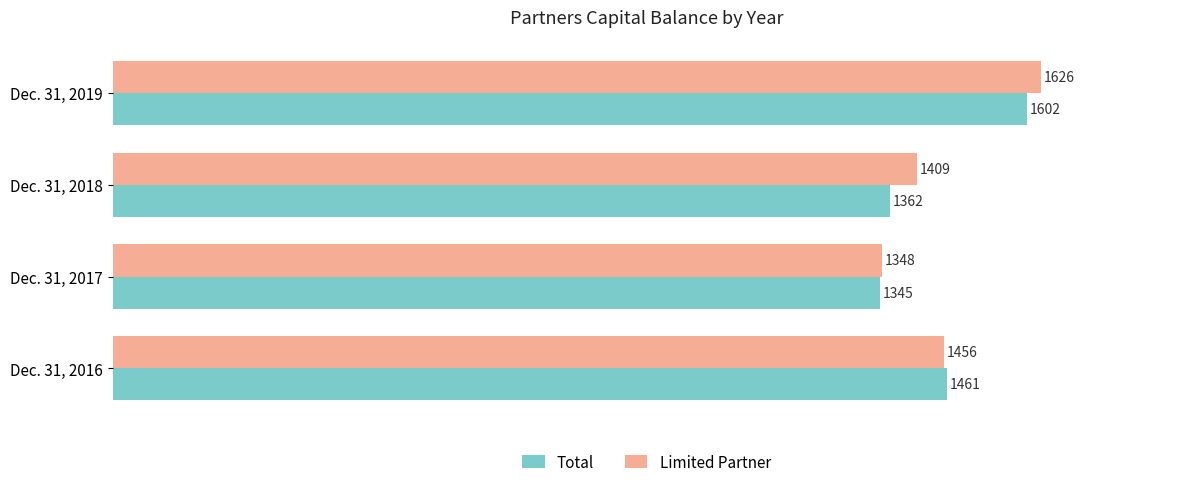

What are all the series names shown in the legend?

Total, Limited Partner